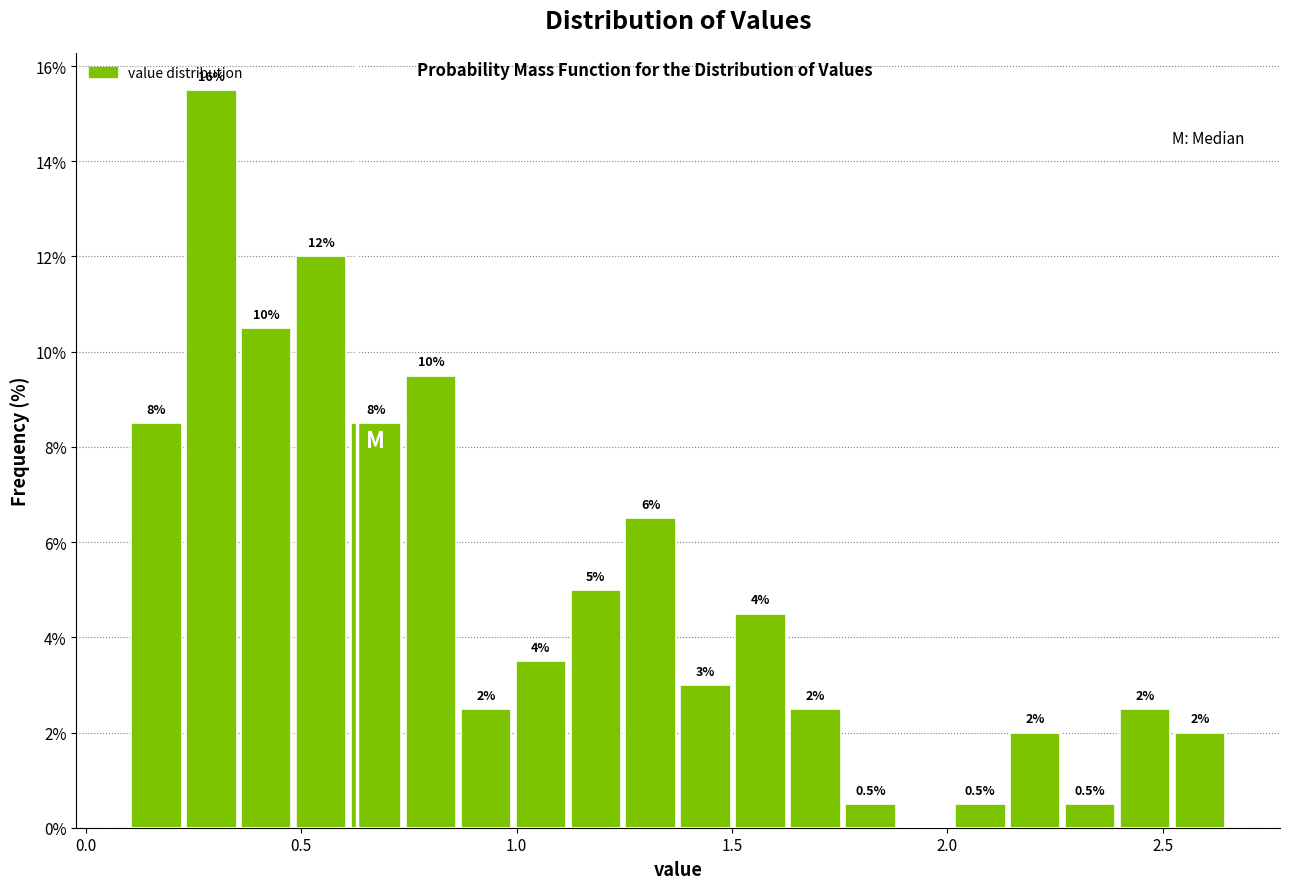

Around what value on the x-axis is the tallest bar? Give the approximate position of its centre, as read against the axis.

0.30